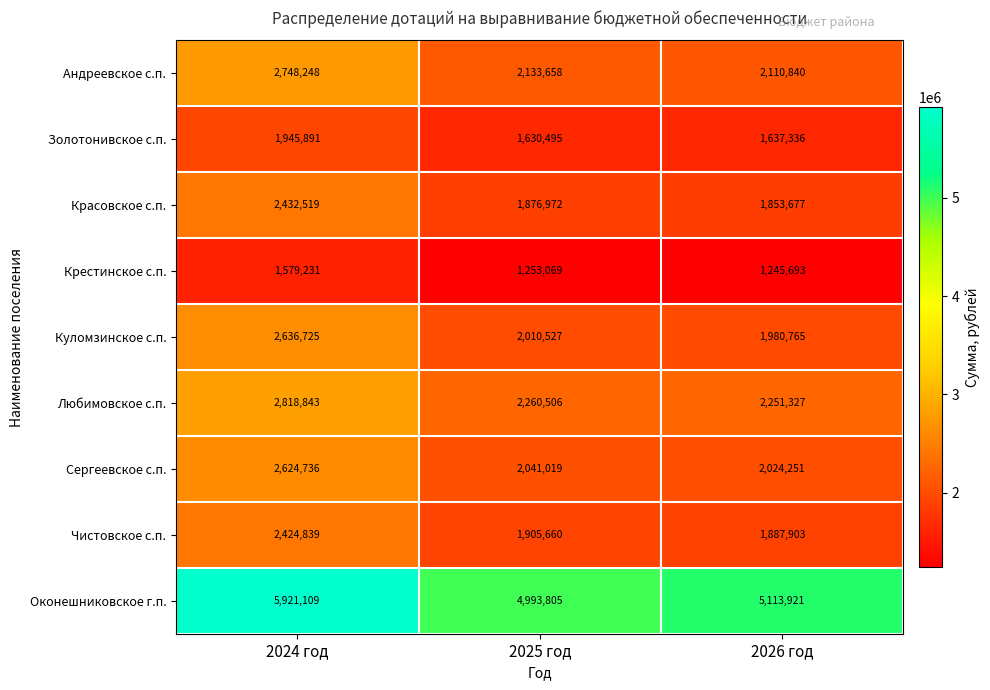

What is the total value across all series at 2026 год?

20105713